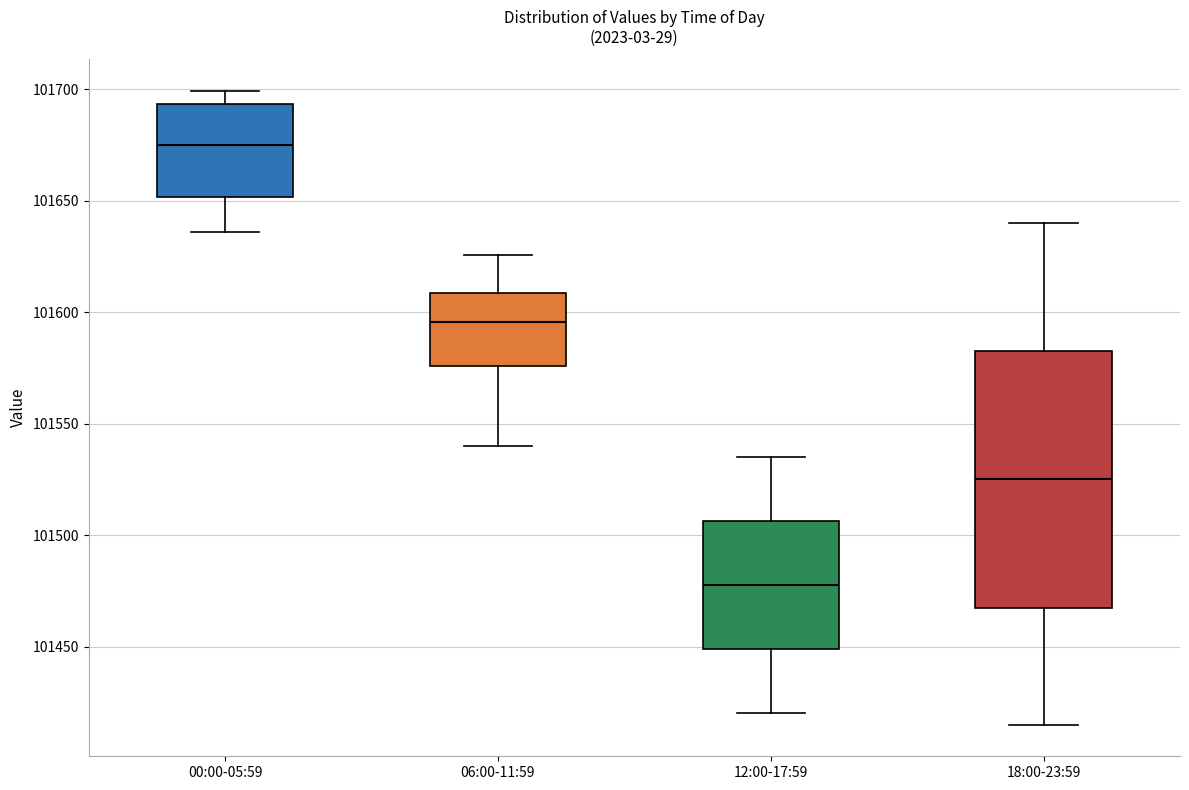

Comparing the boxes themselves (not the whiskers), which one is the tallest?

18:00-23:59